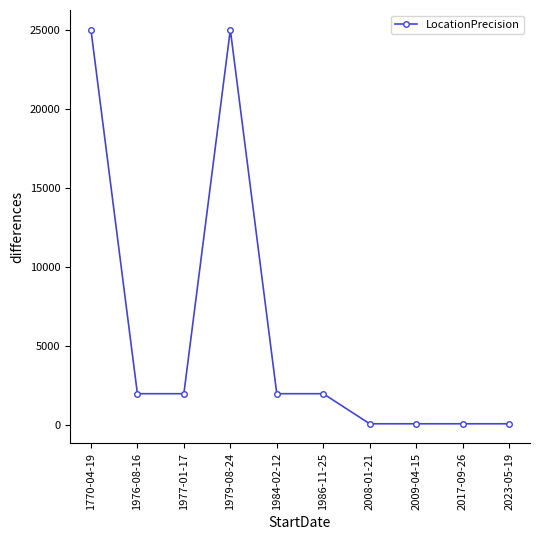

Approximately how many times larger is the value at 2017-09-26 compared to 2023-05-19?

1.0